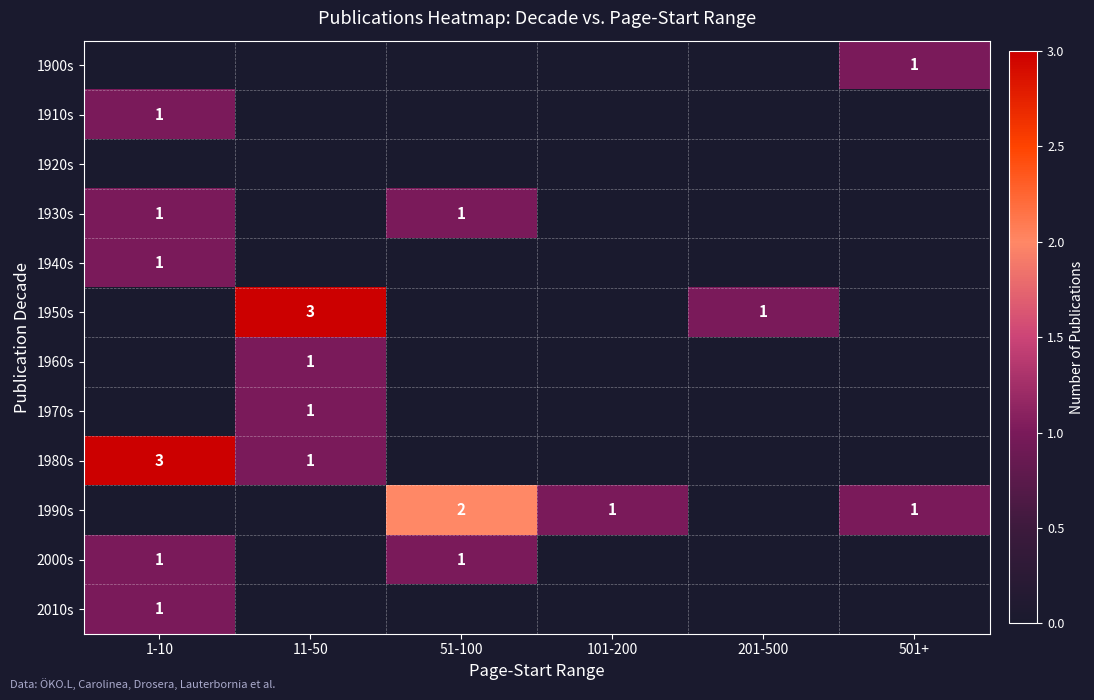

True or false: 1990s has a value of 3 at 51-100.

False